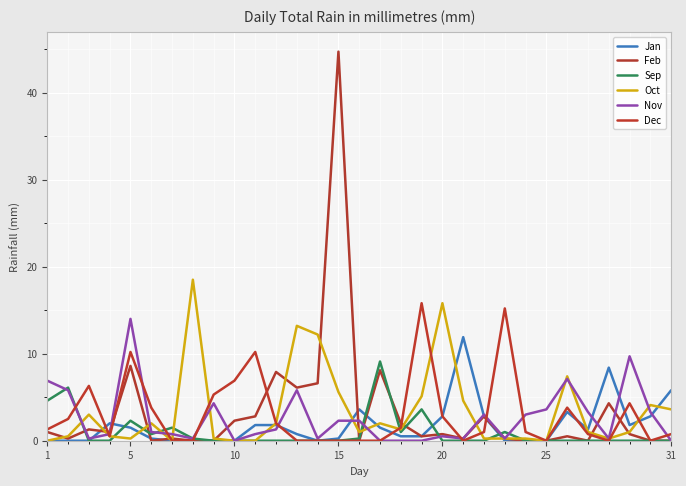

Does the chart display data point markers on the line(s)?

No